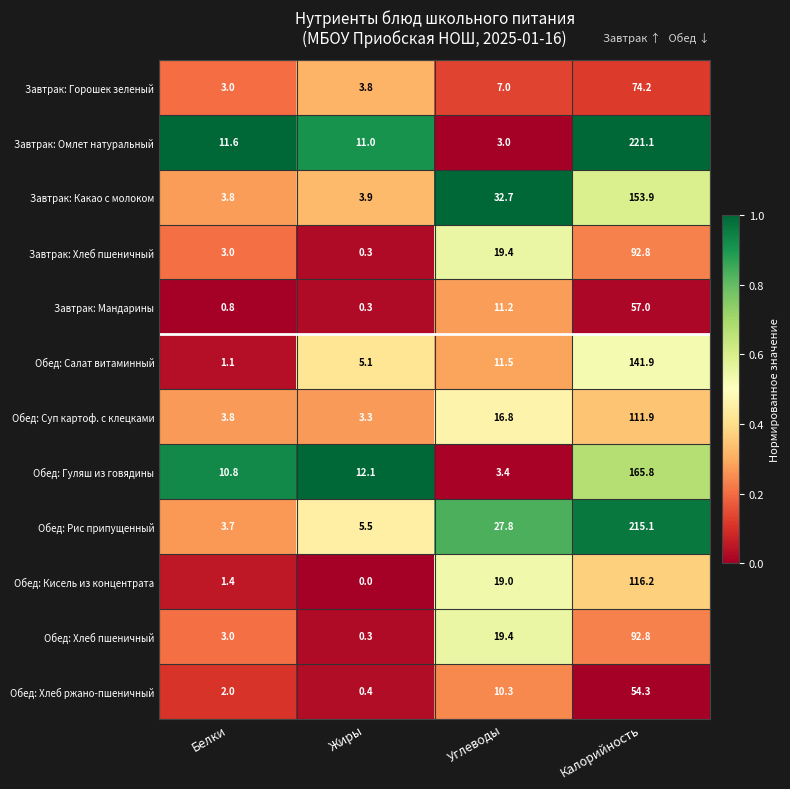

Which series has the largest total across all categories?

Обед: Рис припущенный